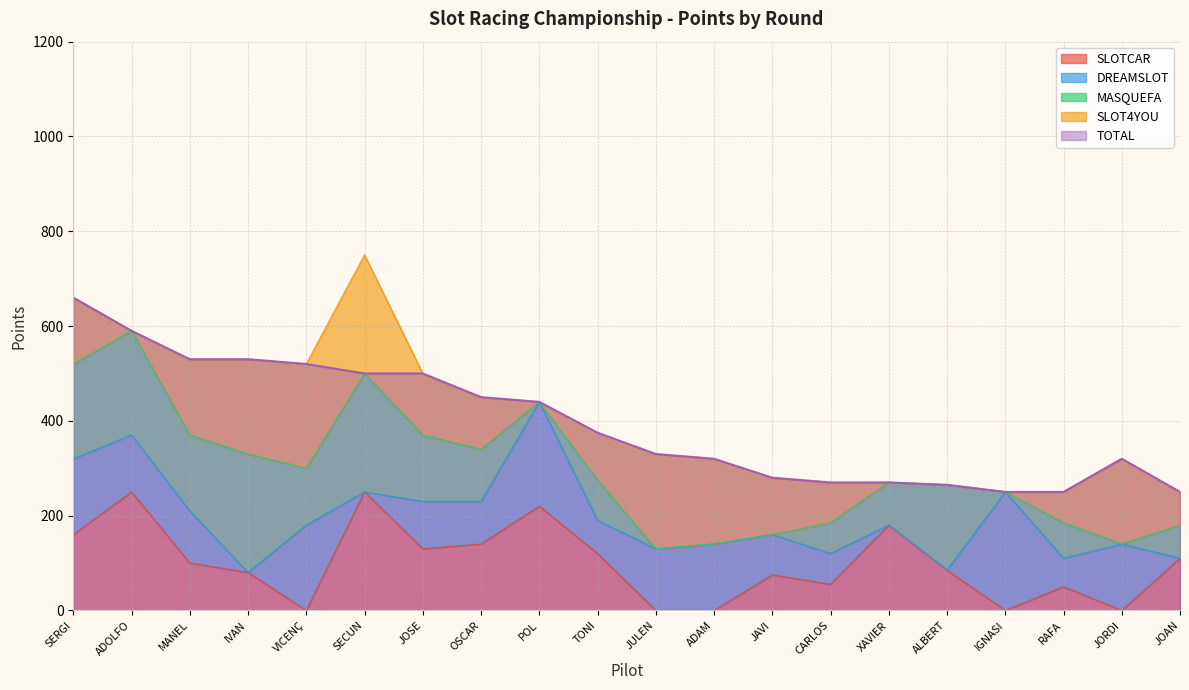

Where is the first local maximum for SLOT4YOU?

5